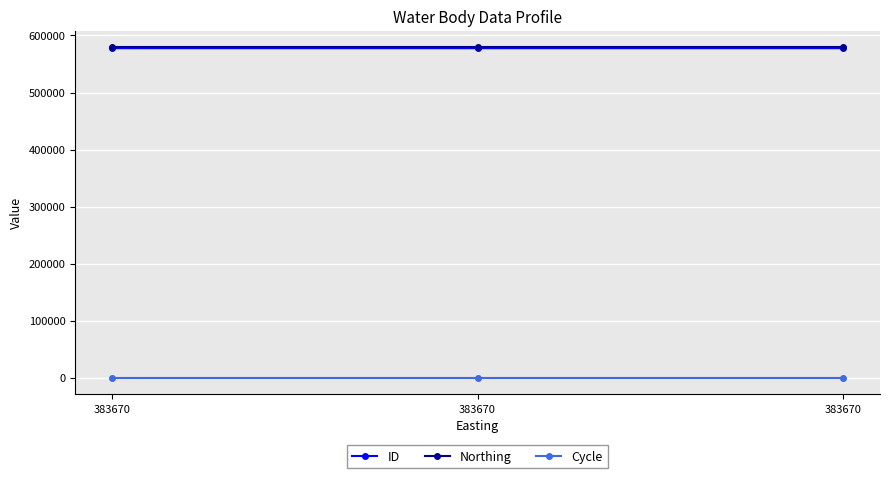

What is the spread (max minus min) of values at 383670?

579622